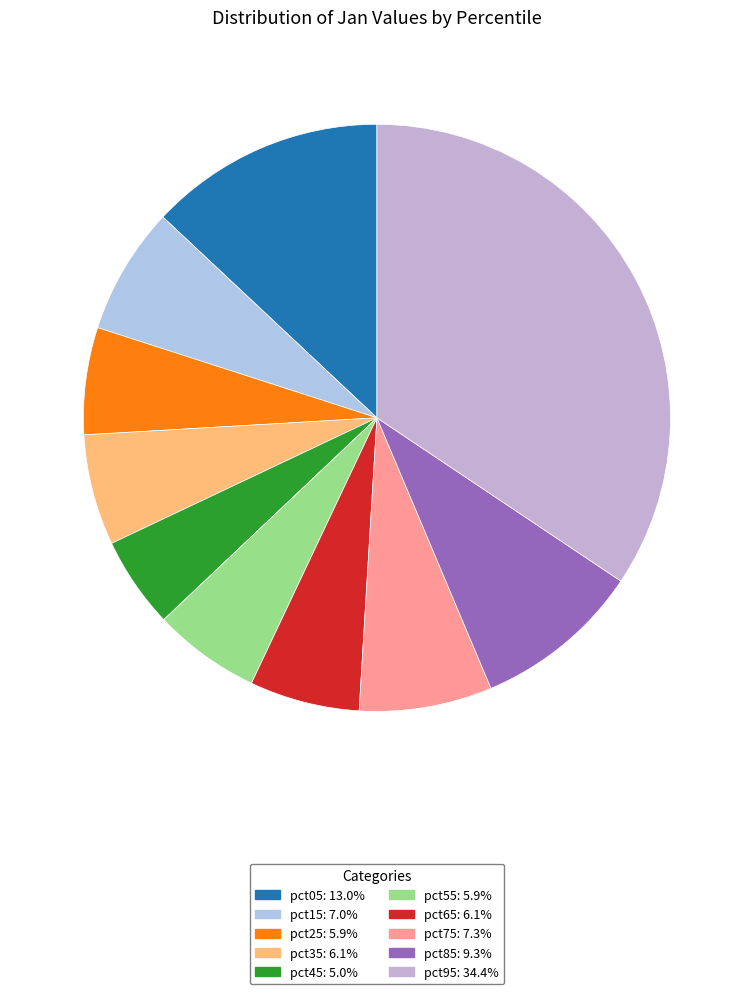

How many segments does this pie chart have?

10